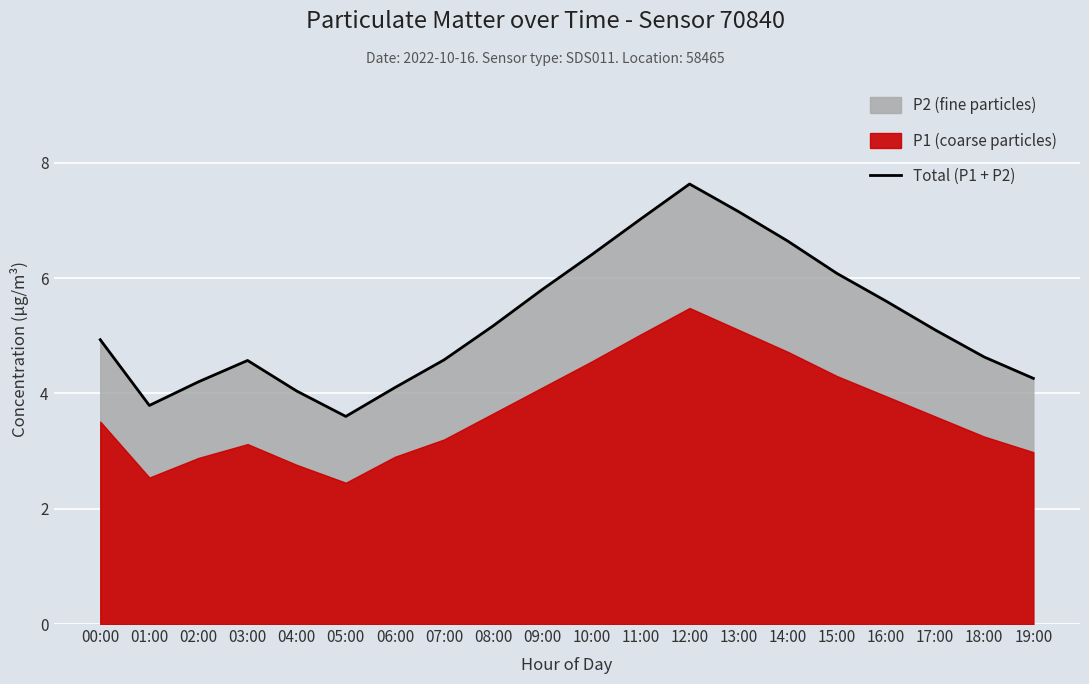

List the labels in order of value, largest first.

12:00, 13:00, 11:00, 14:00, 10:00, 15:00, 09:00, 16:00, 08:00, 17:00, 00:00, 18:00, 07:00, 03:00, 19:00, 02:00, 06:00, 04:00, 01:00, 05:00